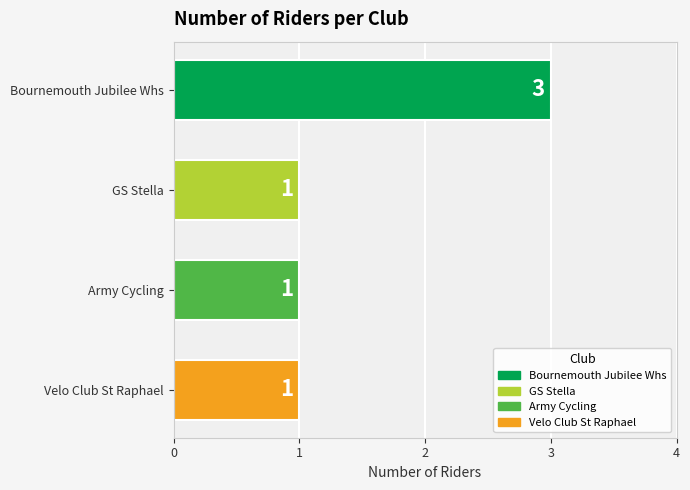

What is the sum of the values at Bournemouth Jubilee Whs and Velo Club St Raphael?

4